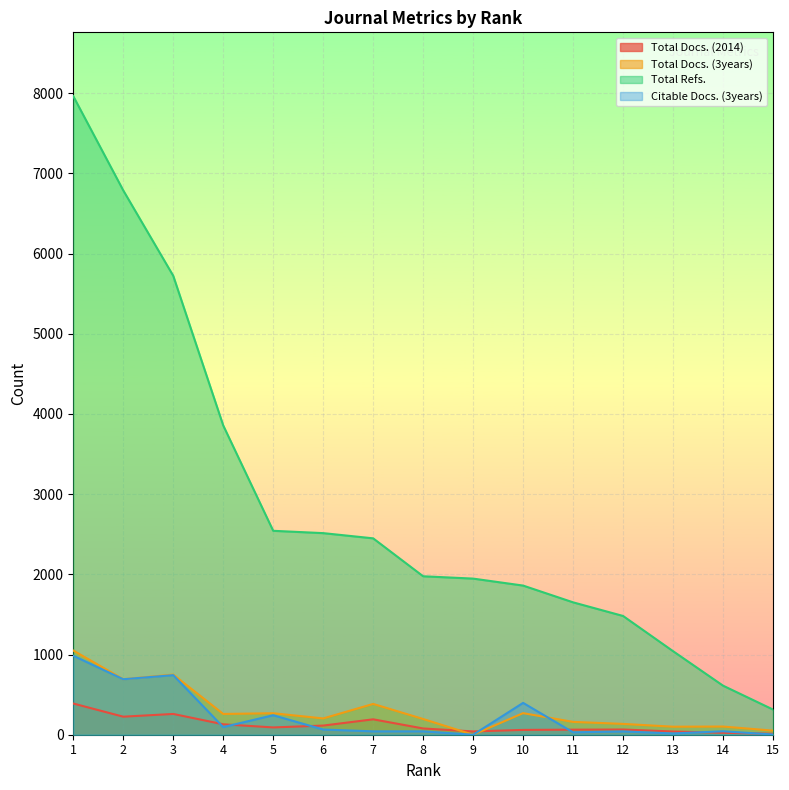

Reading right to left, list all the values displayed in this chart.

Total Docs. (2014): 12	24	40	65	63	60	41	78	192	114	91	130	259	225	389
Total Docs. (3years): 51	102	100	135	160	269	0	196	384	203	268	259	750	692	1050
Total Refs.: 314	612	1042	1481	1651	1860	1947	1976	2449	2514	2543	3857	5723	6788	7963
Citable Docs. (3years): 3	43	16	41	30	397	0	42	42	65	243	95	743	692	985